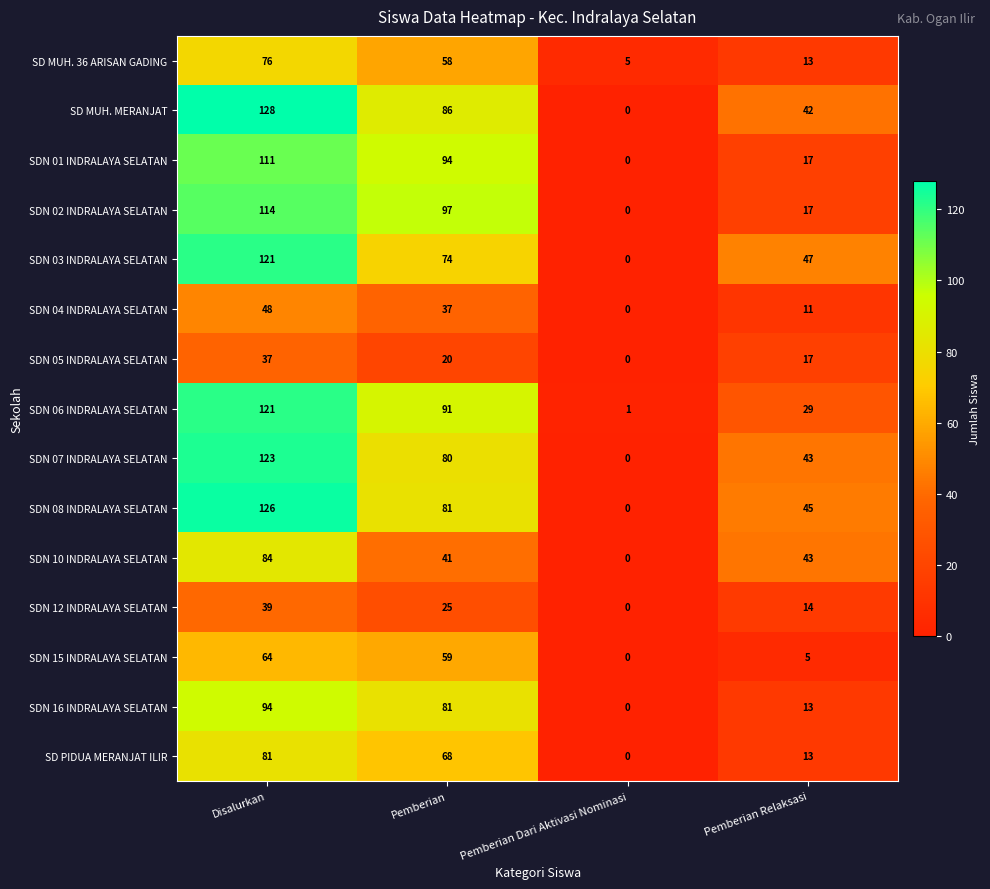

How many categories are shown in the chart?

4